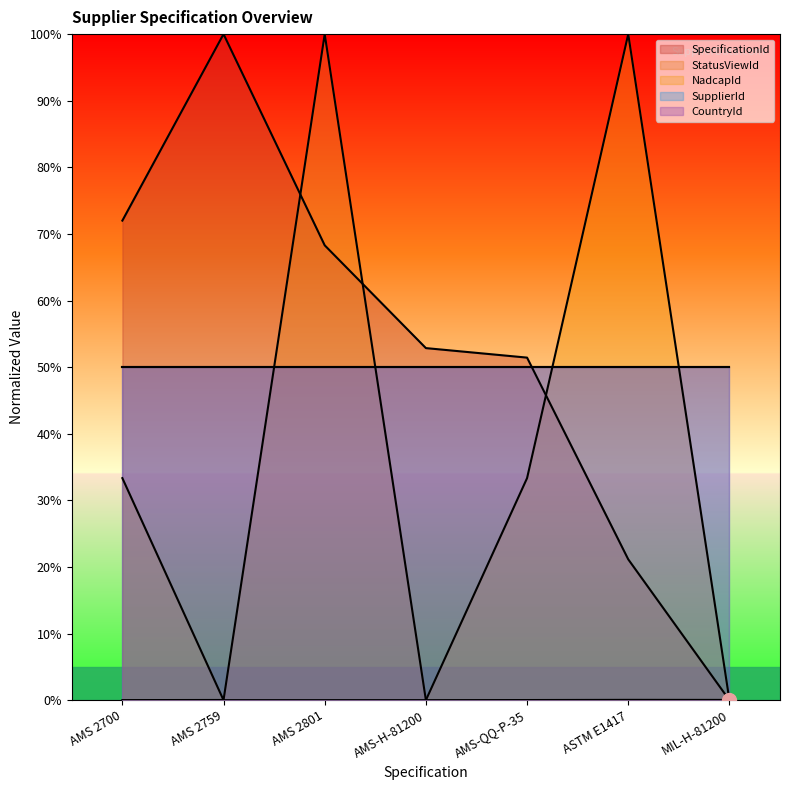

What is the spread (max minus min) of values at AMS-H-81200?

52.9